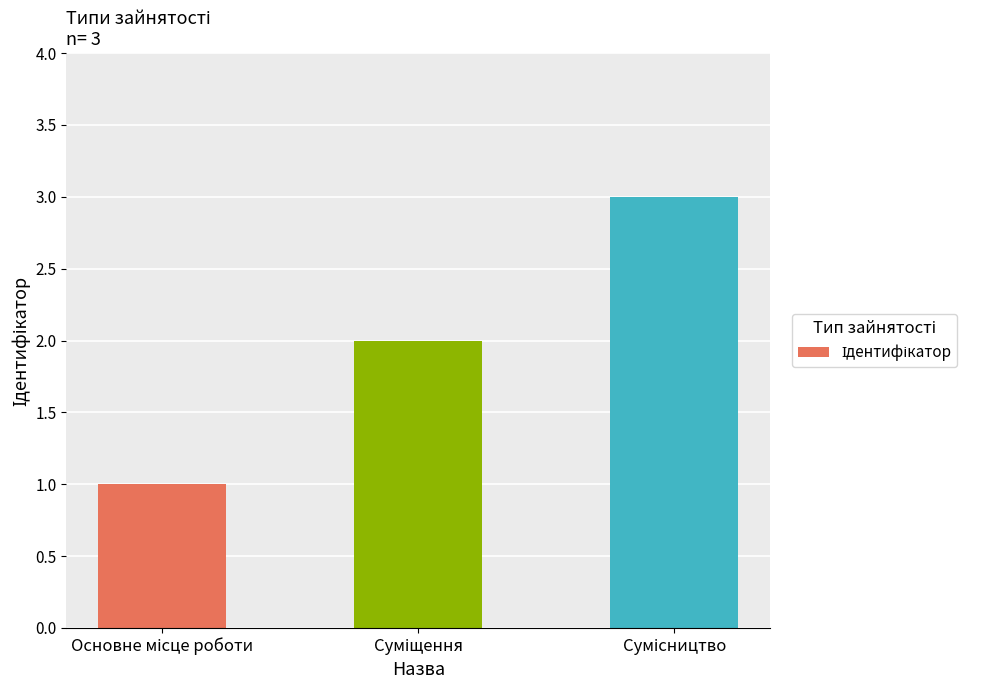

What is the greatest value displayed?

3